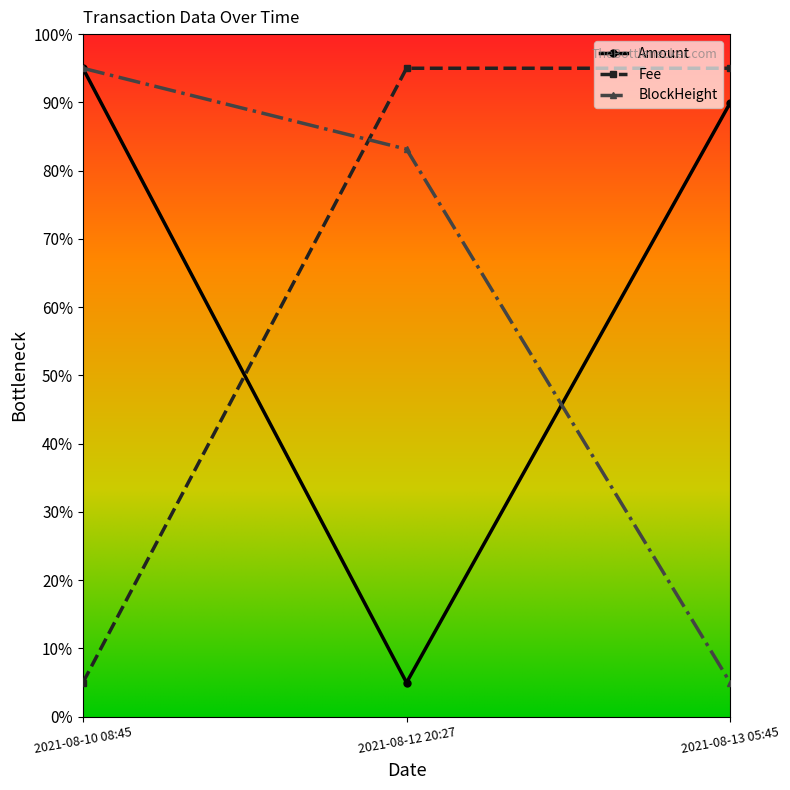

What is the spread (max minus min) of values at 2021-08-12 20:27?

90.0